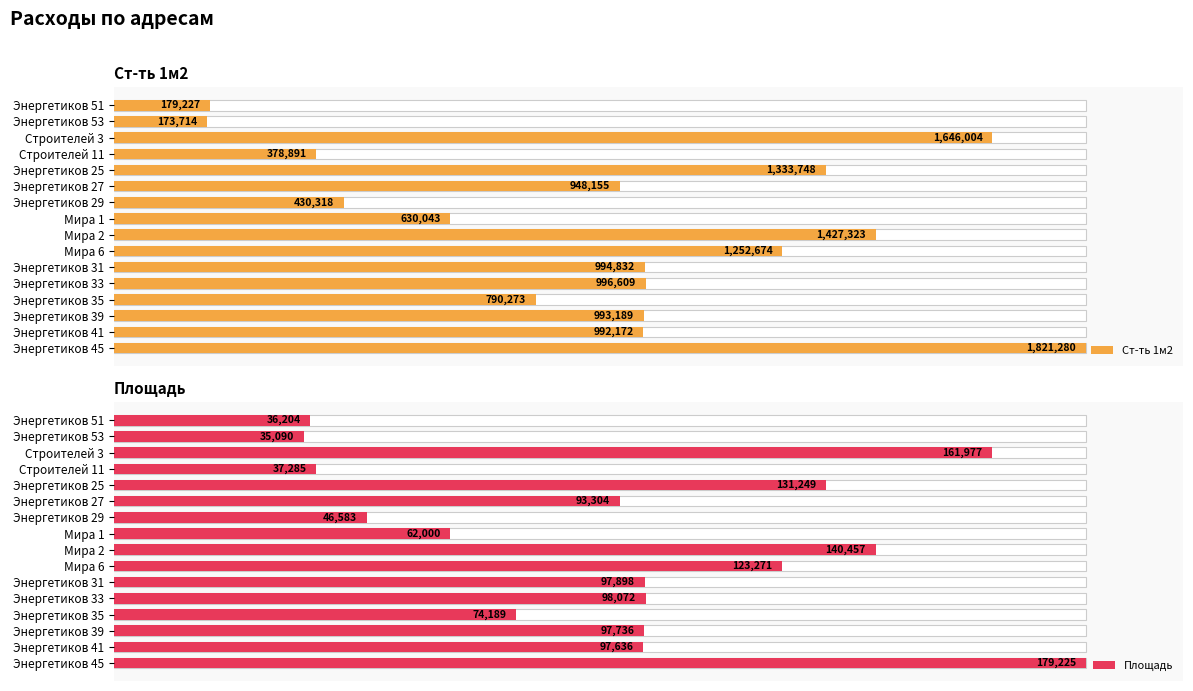

Which series has the largest total across all categories?

Площадь